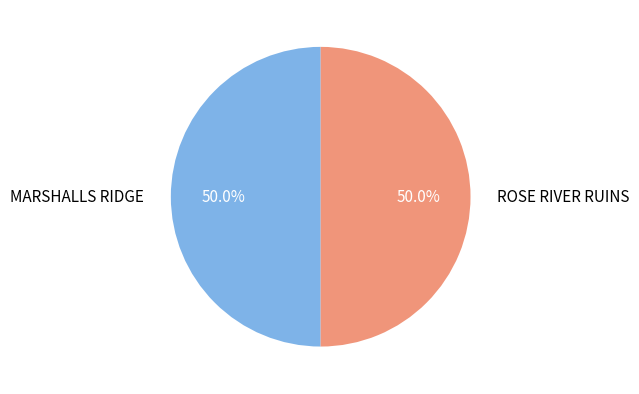

What is the ratio of the value at MARSHALLS RIDGE to the value at ROSE RIVER RUINS?

1.0